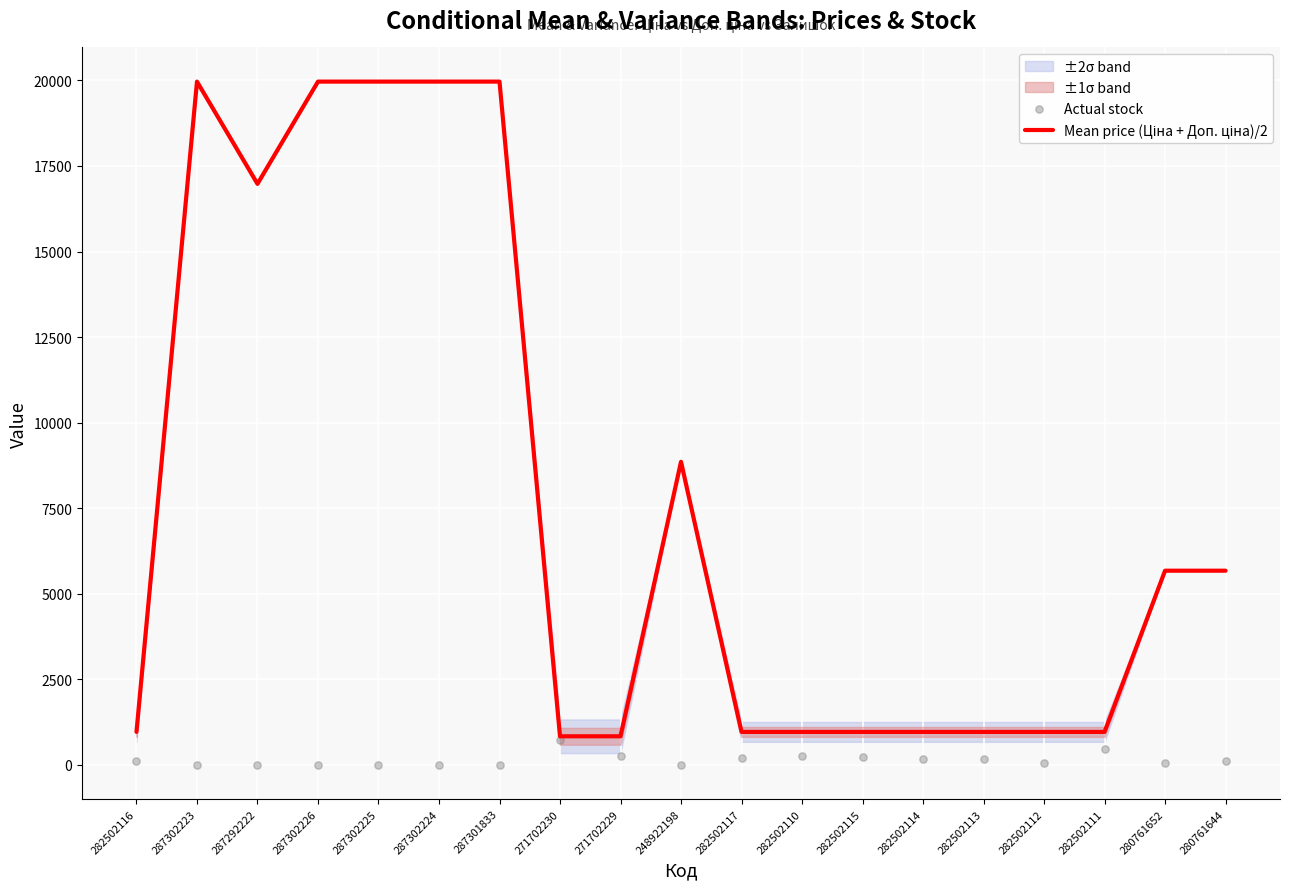

At how many categories does at least one series exceed 14777?

6